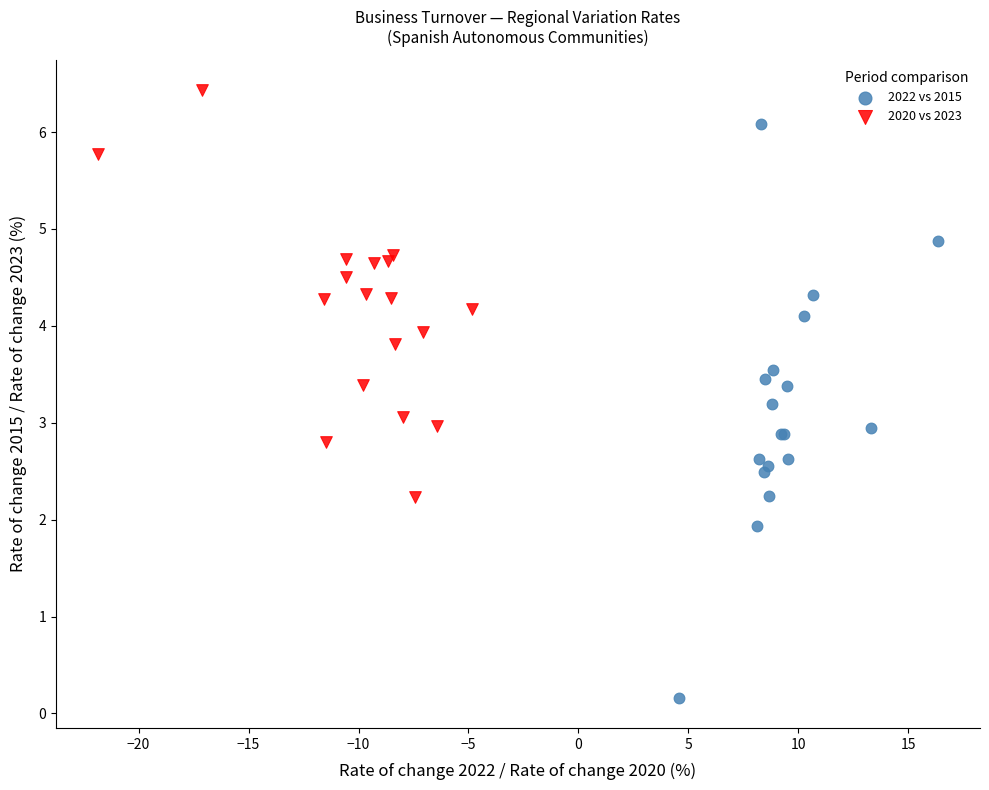

Which series contains the lowest Y value?

2022 vs 2015